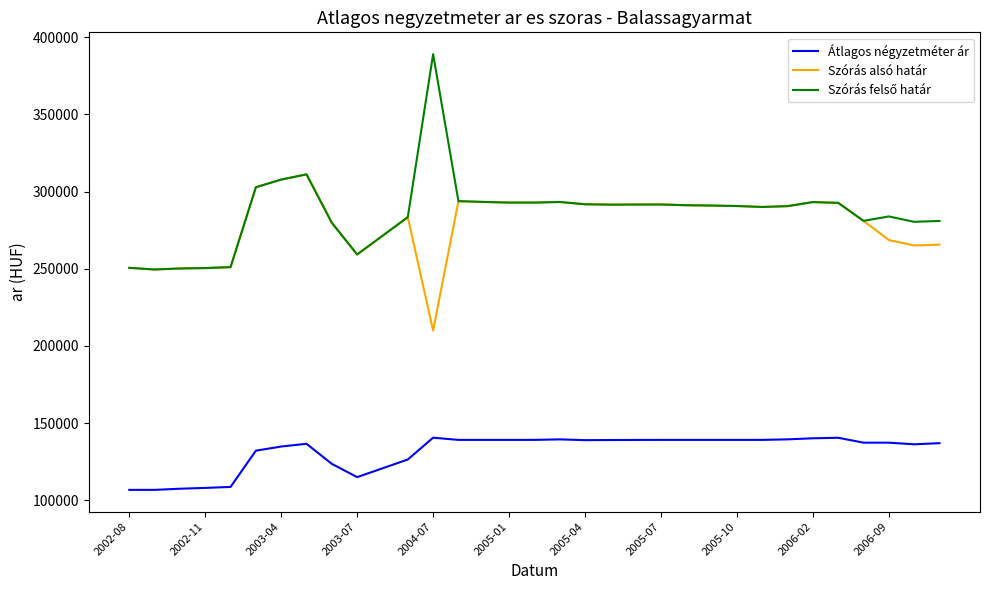

Count the number of categories in the chart.

33